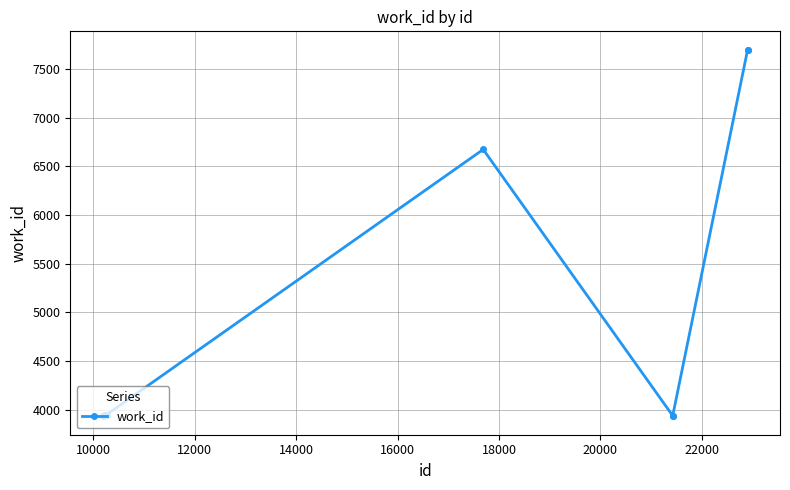

What is the sum of all values?

49661